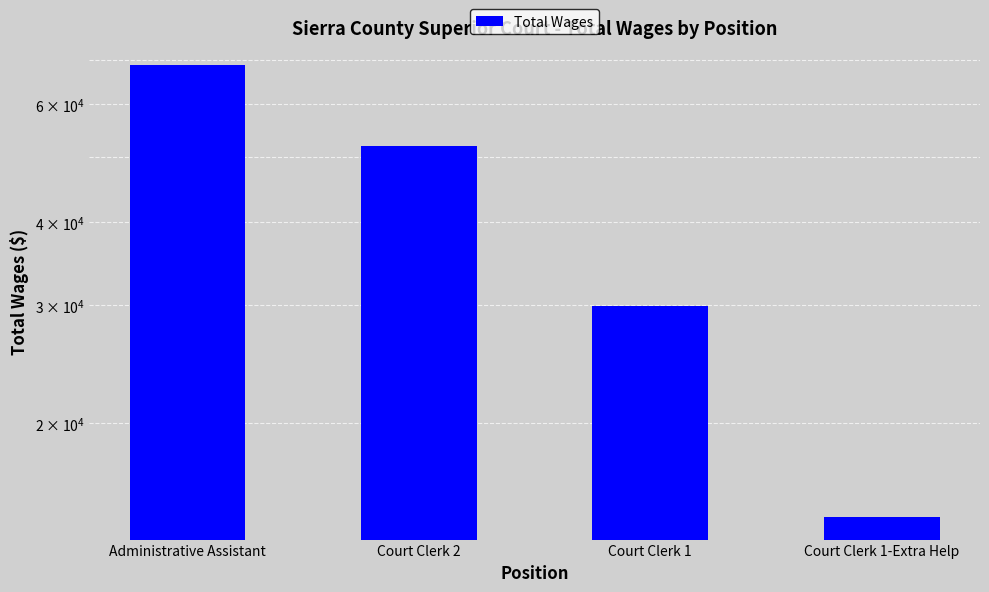

What position from the right is Court Clerk 1?

2